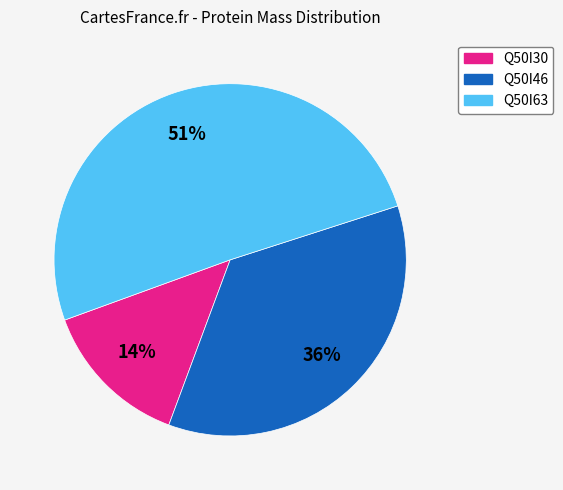

Count the number of slices in the pie.

3